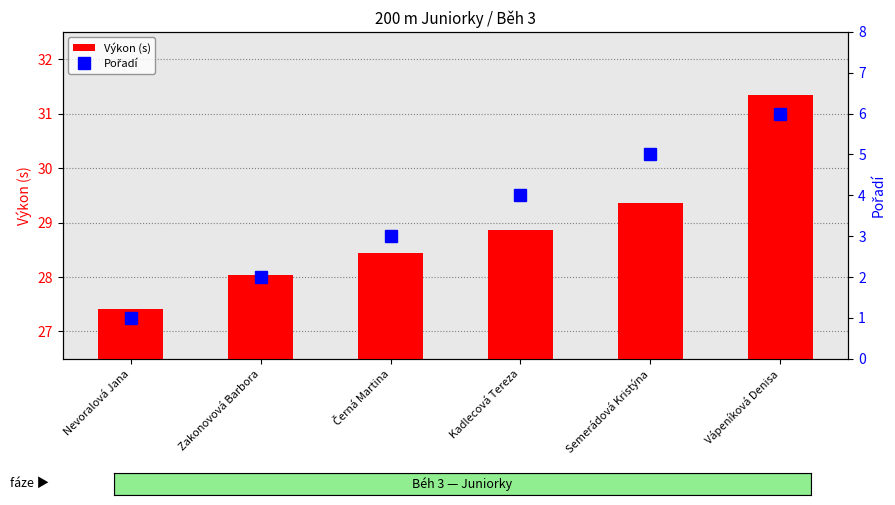

What are all the series names shown in the legend?

Výkon (s), Pořadí